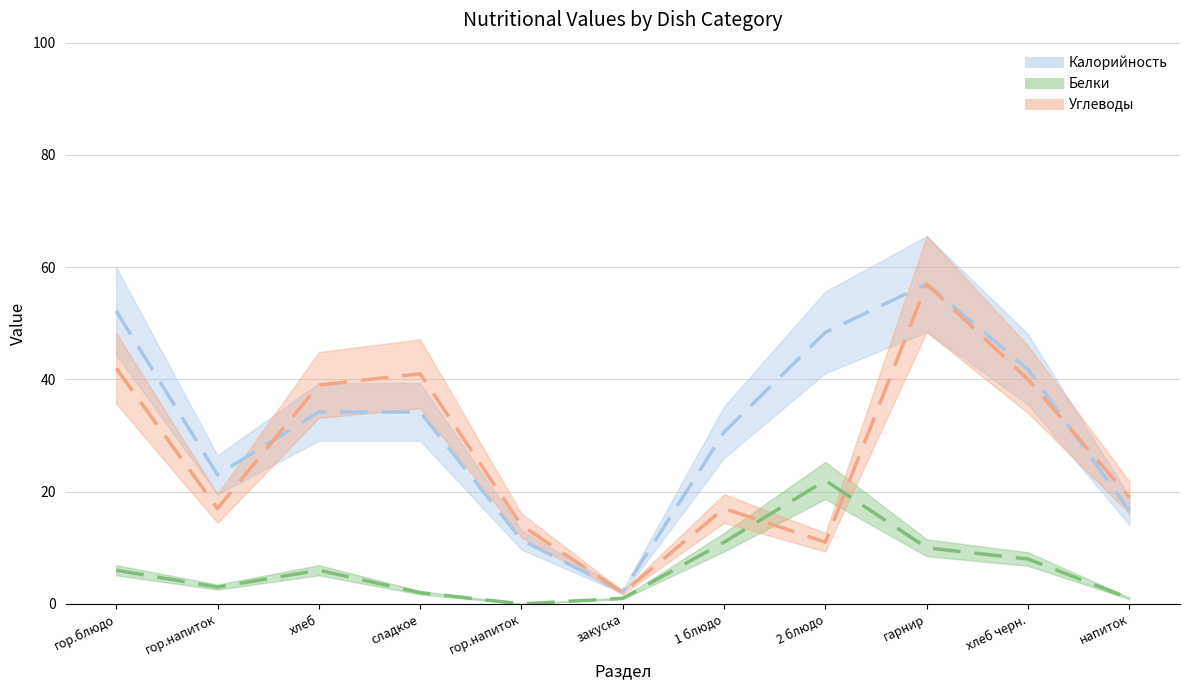

Count the number of data series in this chart.

3